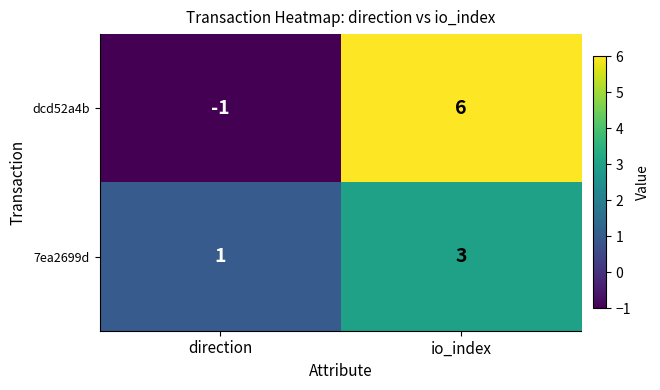

Rank the series at io_index from lowest to highest value.

7ea2699d, dcd52a4b